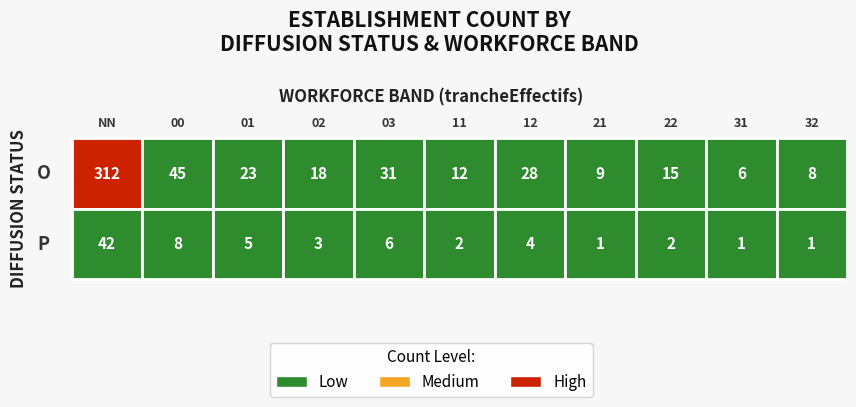

The value of O at 31 is 10. True or false?

False